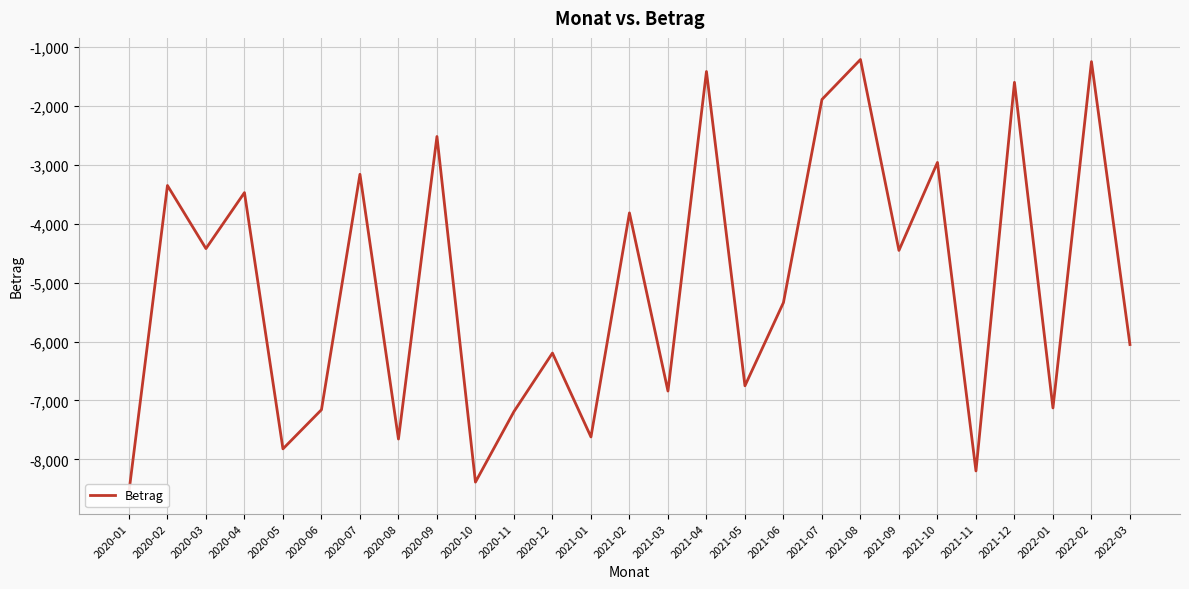

The chart shows a value of -8551.5 at 2020-01. True or false?

True